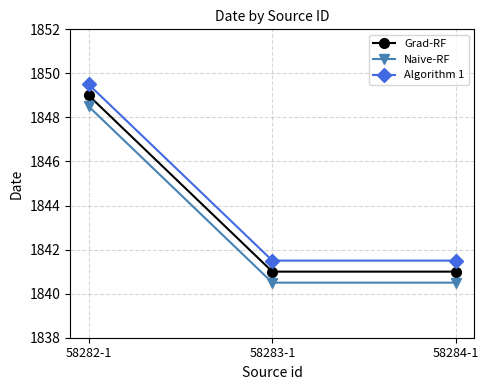

At which category is the sum across all series the highest?

58282-1